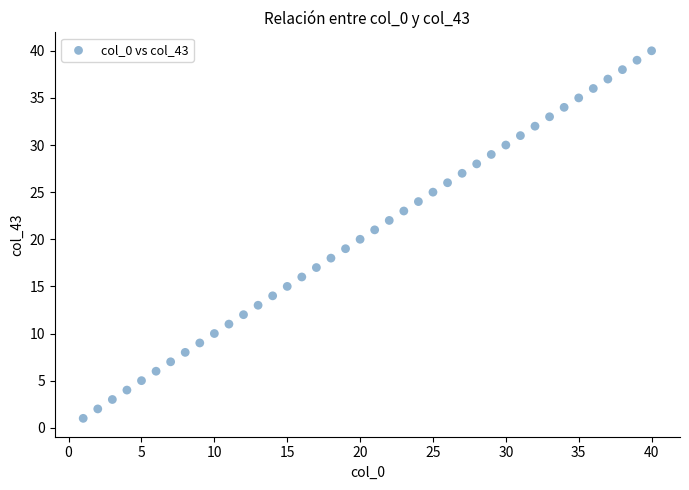

What is the range of Y values (max minus min)?

39